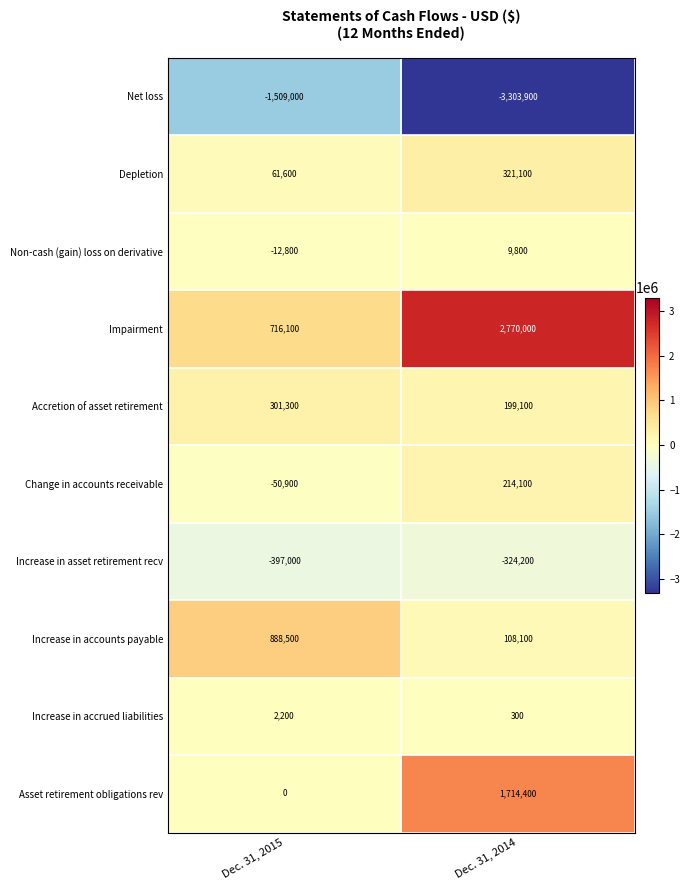

Is it true that Depletion equals 61600 at Dec. 31, 2015?

True